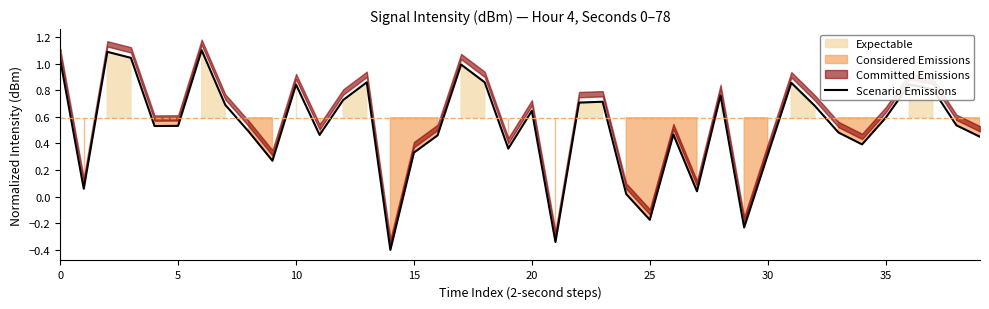

How many categories are shown in the chart?

40